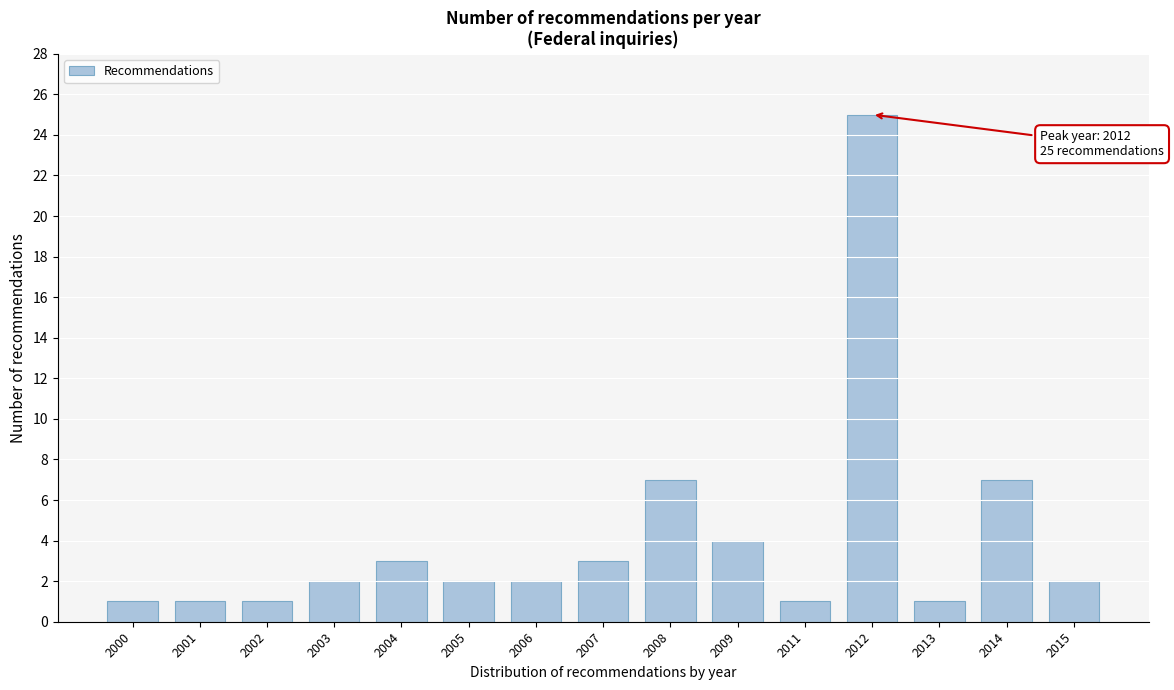

Reading left to right, transcribe all the data shown in this chart.

1	1	1	2	3	2	2	3	7	4	1	25	1	7	2